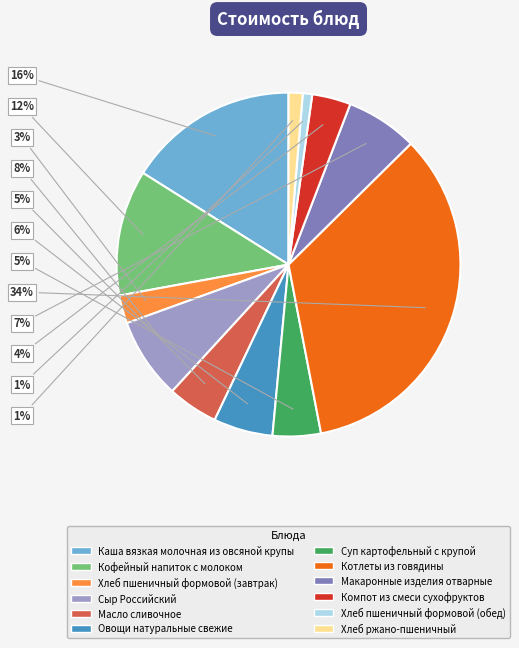

To the nearest percent, what is the difference between the Овощи натуральные свежие and Суп картофельный с крупой slice percentages?

1%